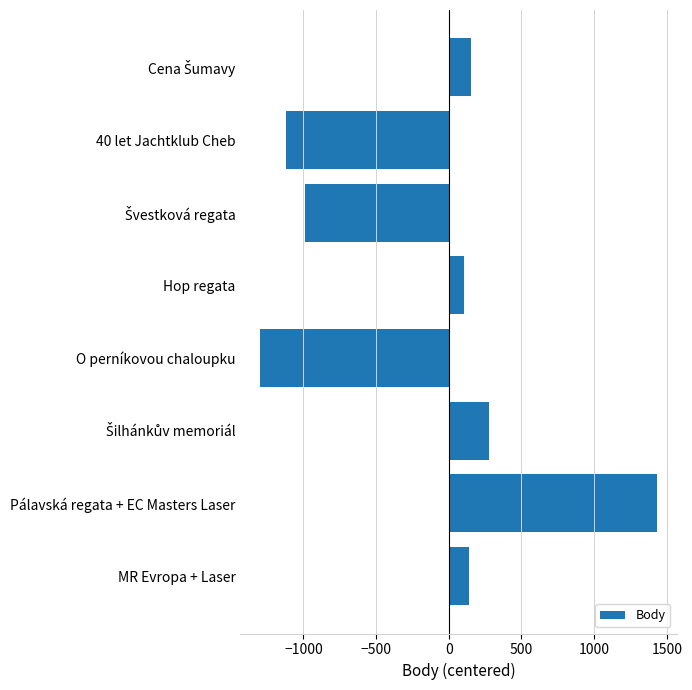

What is the average value?

-164